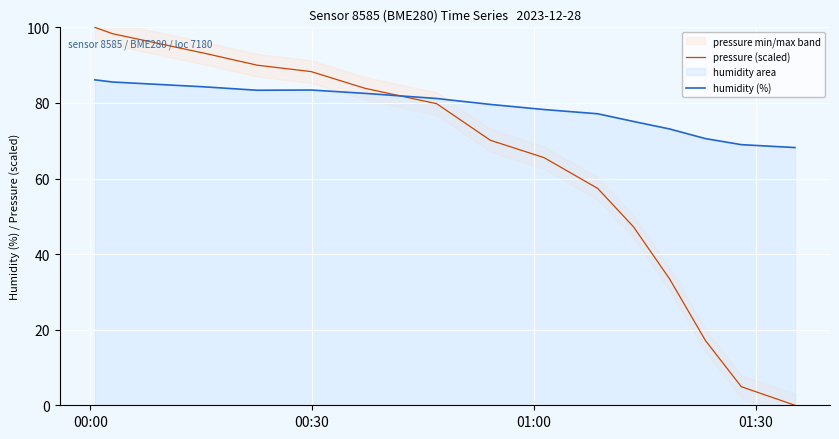

What is the lowest value of the humidity (%) series?

68.2